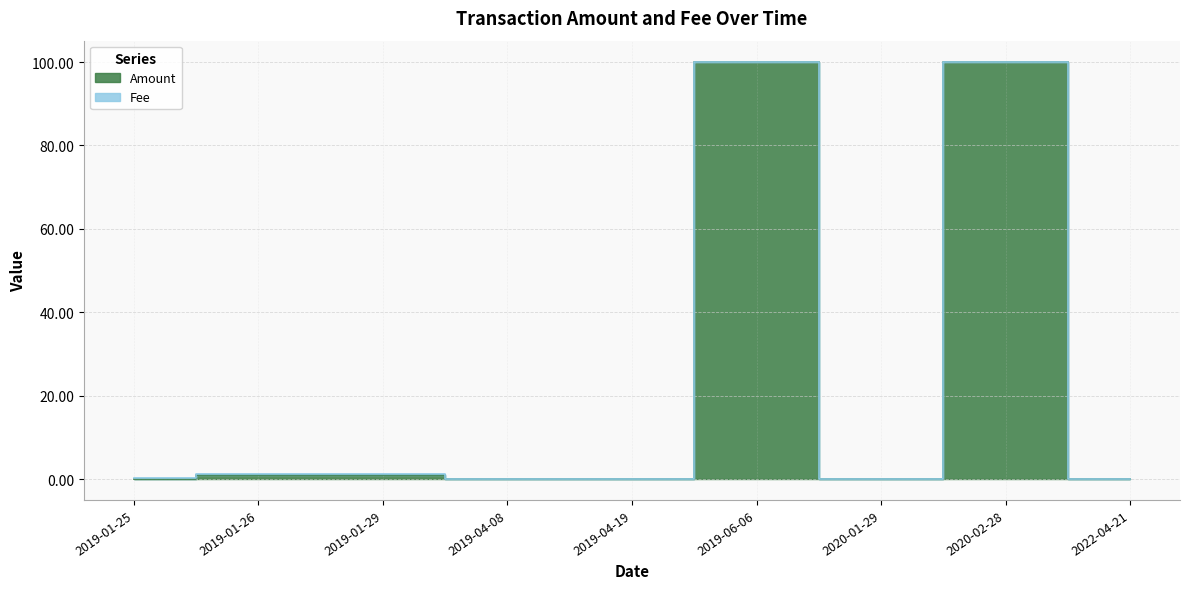

List the labels in order of value, smallest first.

2019-04-08, 2019-04-19, 2020-01-29, 2022-04-21, 2019-01-25, 2019-01-29, 2019-01-26, 2019-06-06, 2020-02-28